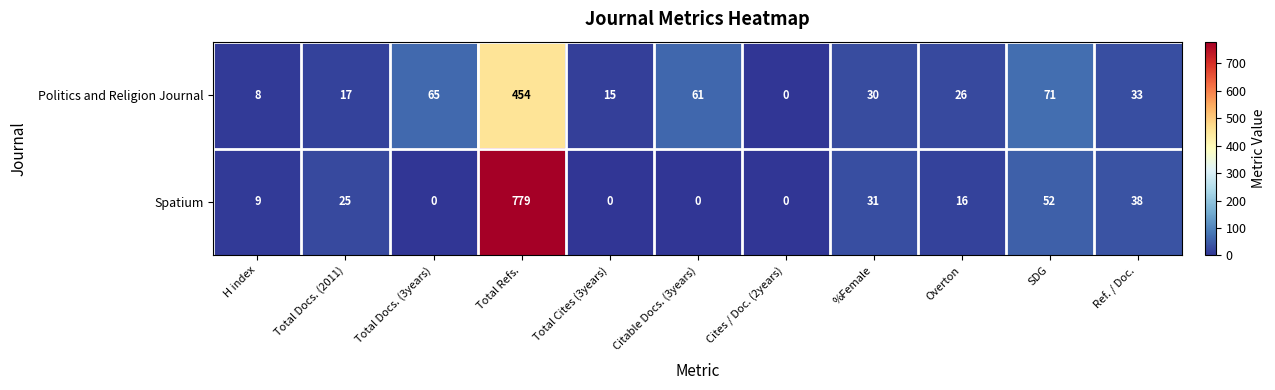

At Total Docs. (2011), list the series in order from largest to smallest.

Spatium, Politics and Religion Journal